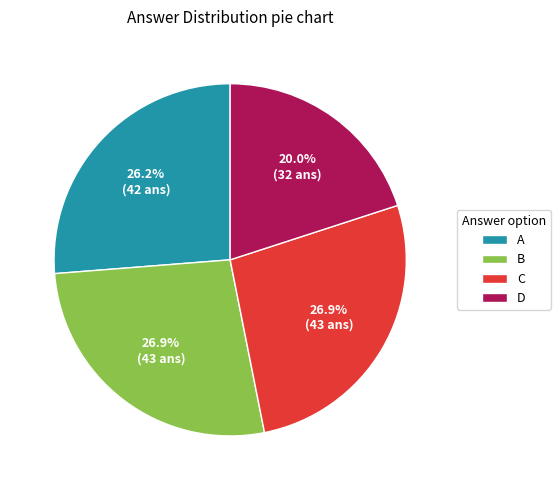

Does A represent more than half of the total?

No